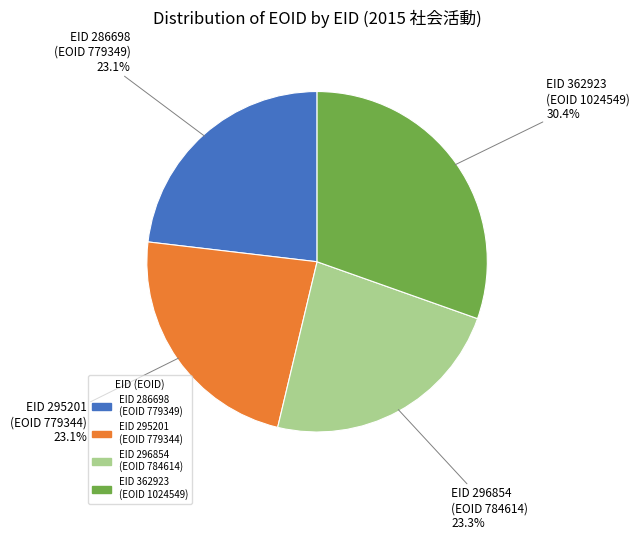

Is there any slice that represents more than half of the pie?

No